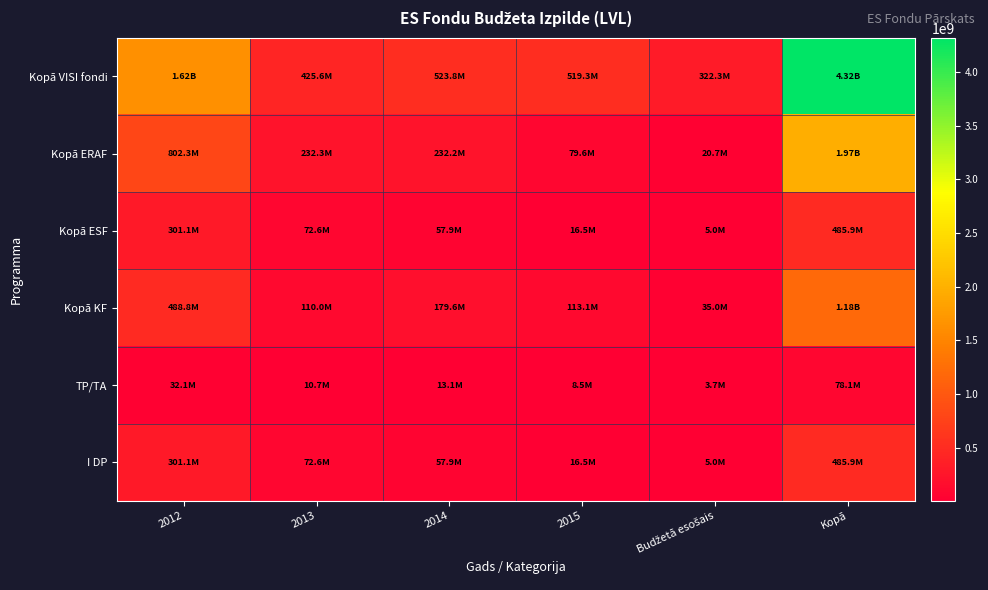

At Kopā, list the series in order from smallest to largest.

TP/TA, Kopā ESF, I DP, Kopā KF, Kopā ERAF, Kopā VISI fondi